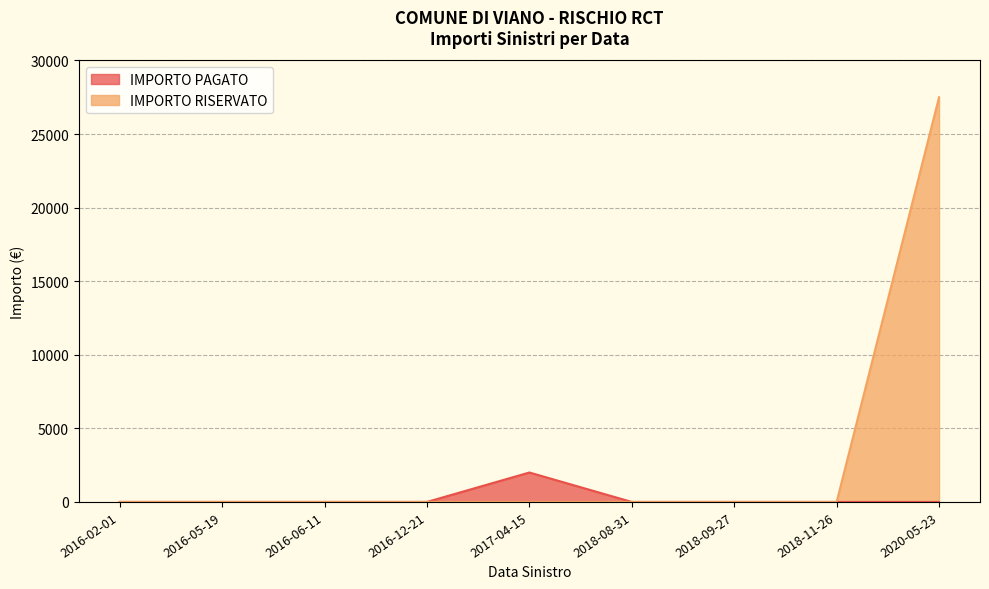

What is the label of the 1st point from the right?

2020-05-23